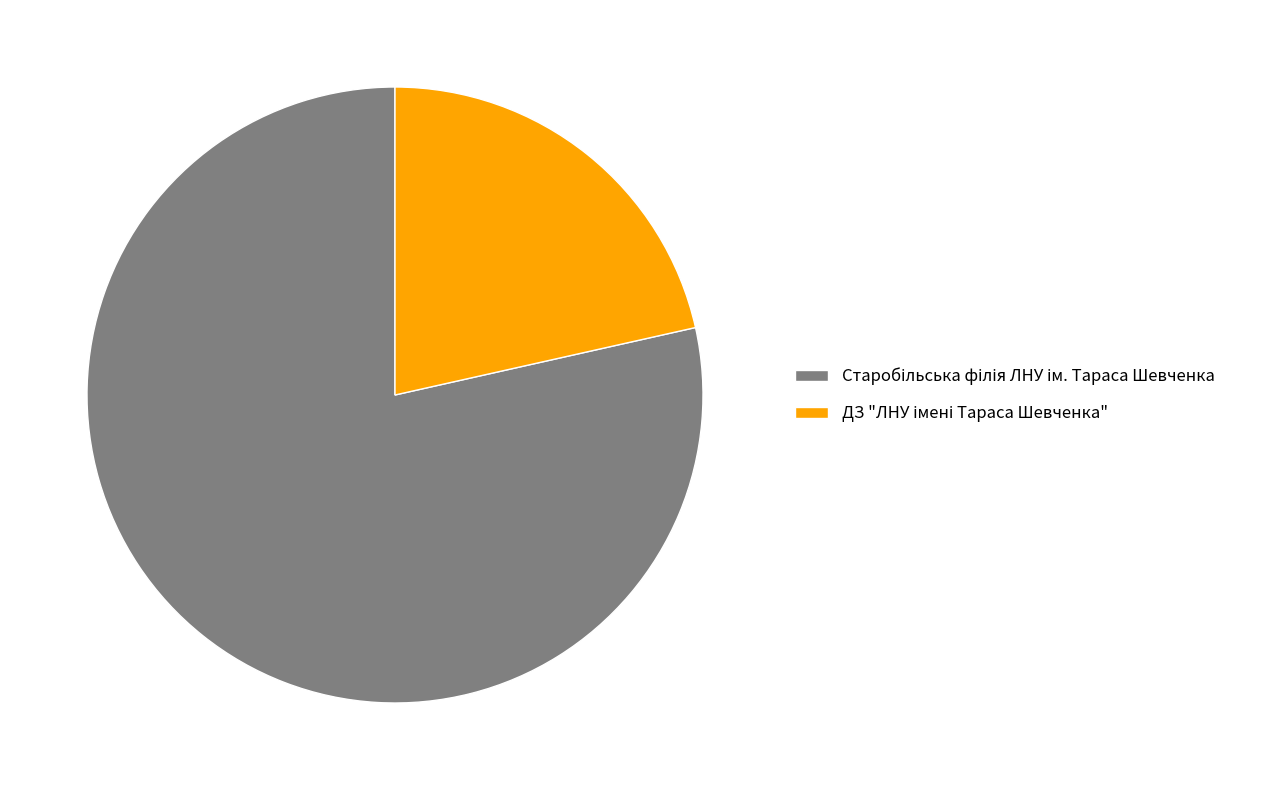

Is there a majority slice in this chart?

Yes